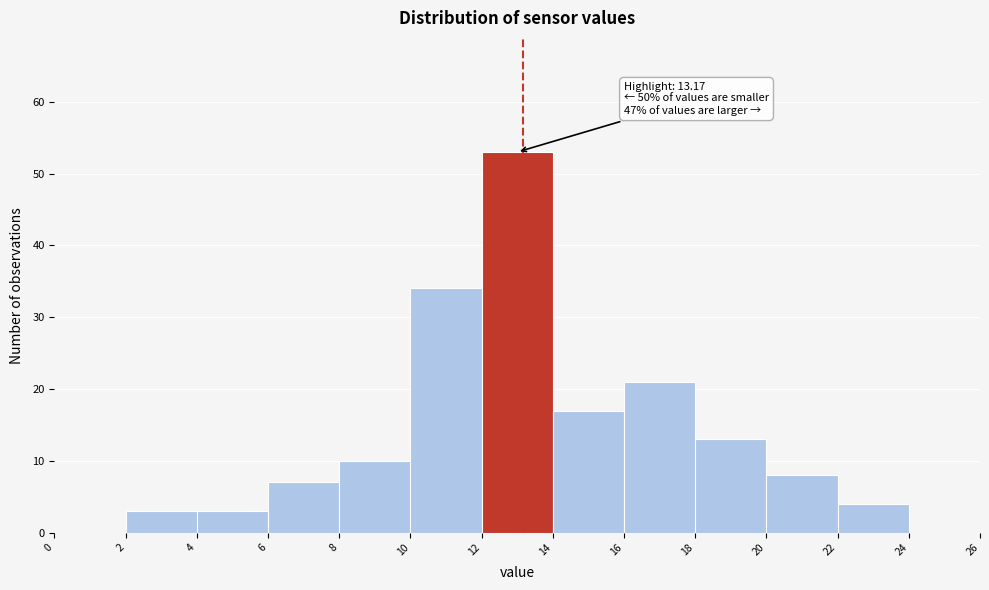

Which range on the x-axis has the tallest bar?

12 to 14